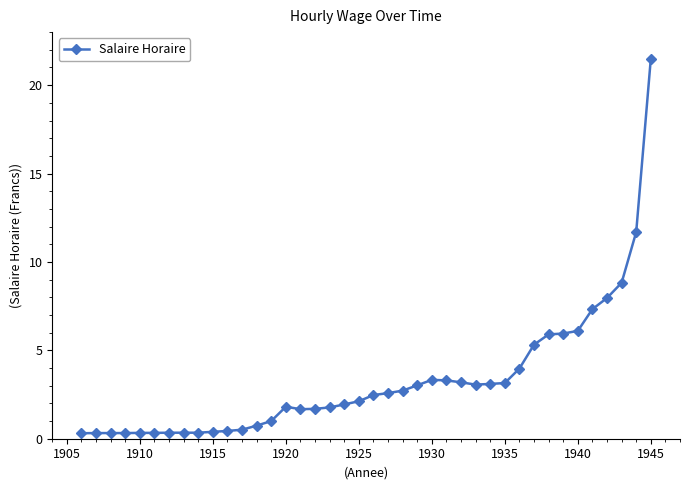

What is the value of the 17th point from the left?

1.7